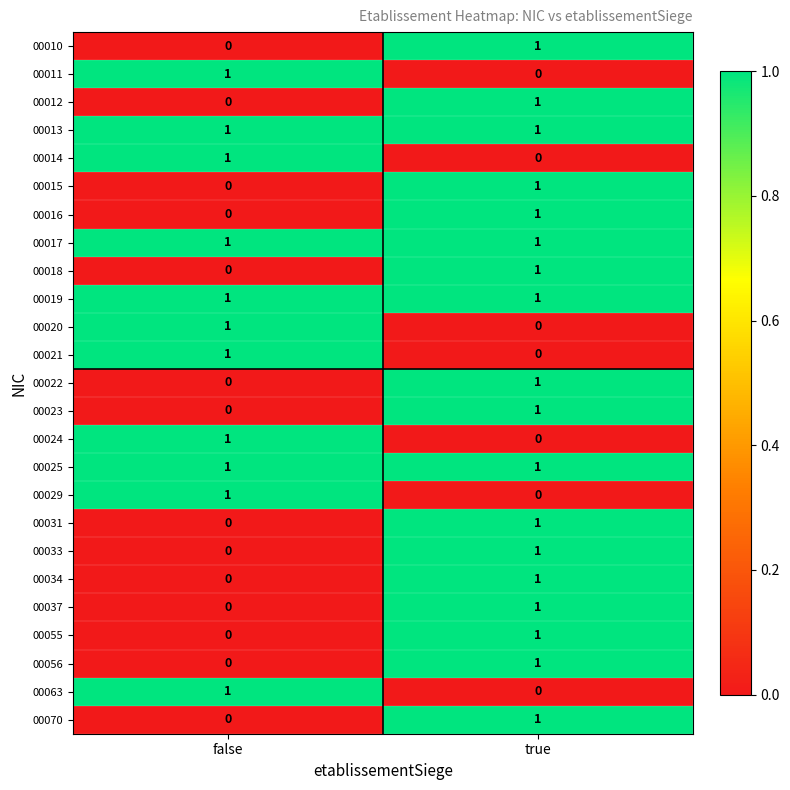

At which label is 00029 closest to 0?

true